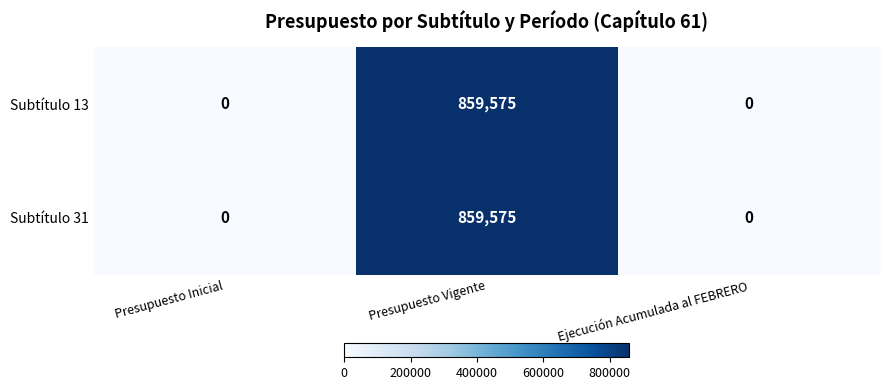

Which category has the highest value in the Subtítulo 31 series?

Presupuesto Vigente